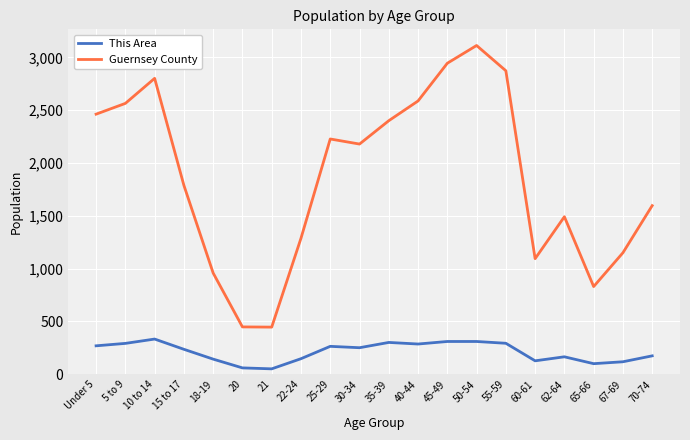

What is the spread (max minus min) of values at 22-24?

1140